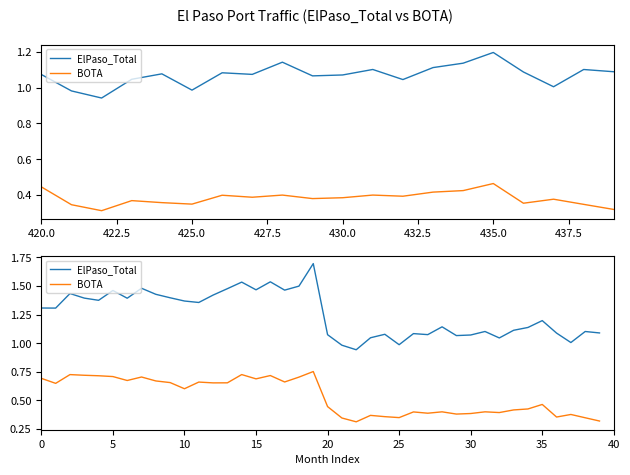

What is the difference between the BOTA values at 10 and 39?

0.3